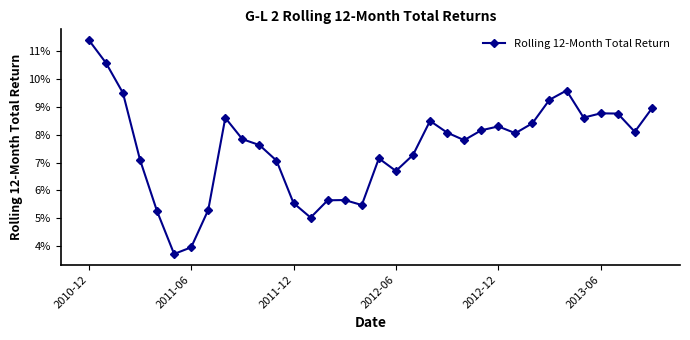

Count the values in the range 0 to 1.

34